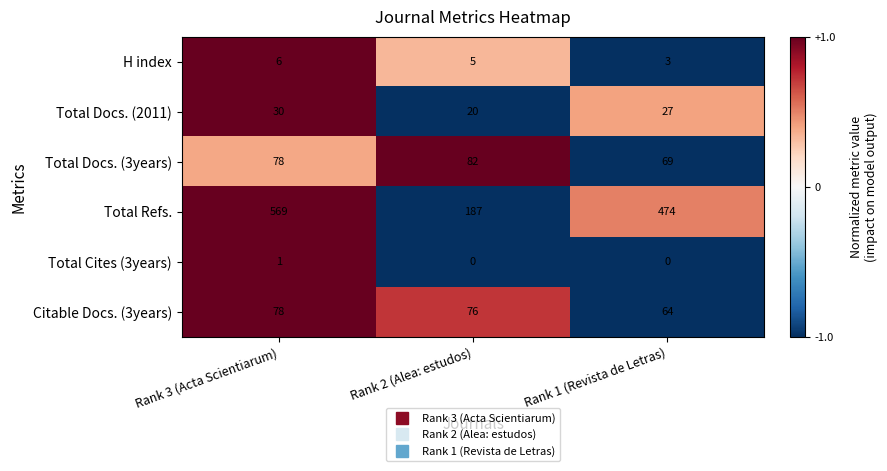

What is the minimum value for H index?

3